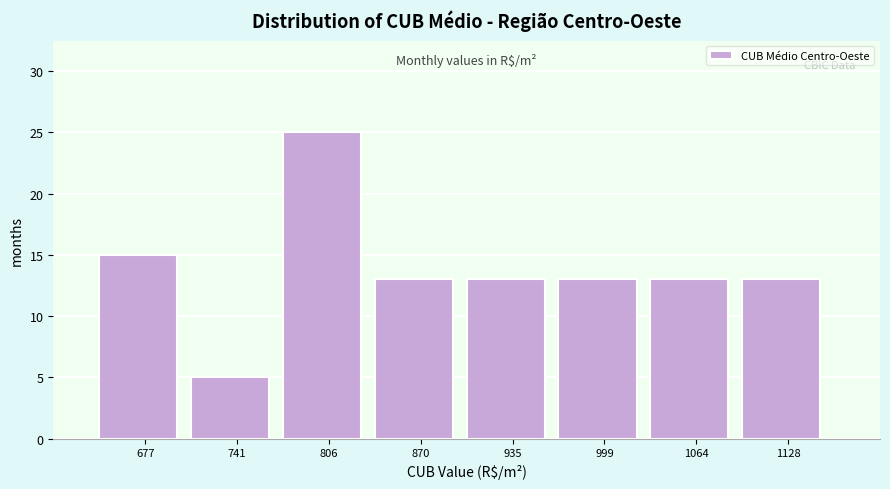

Over which range of the x-axis is the bar tallest?

770 to 840